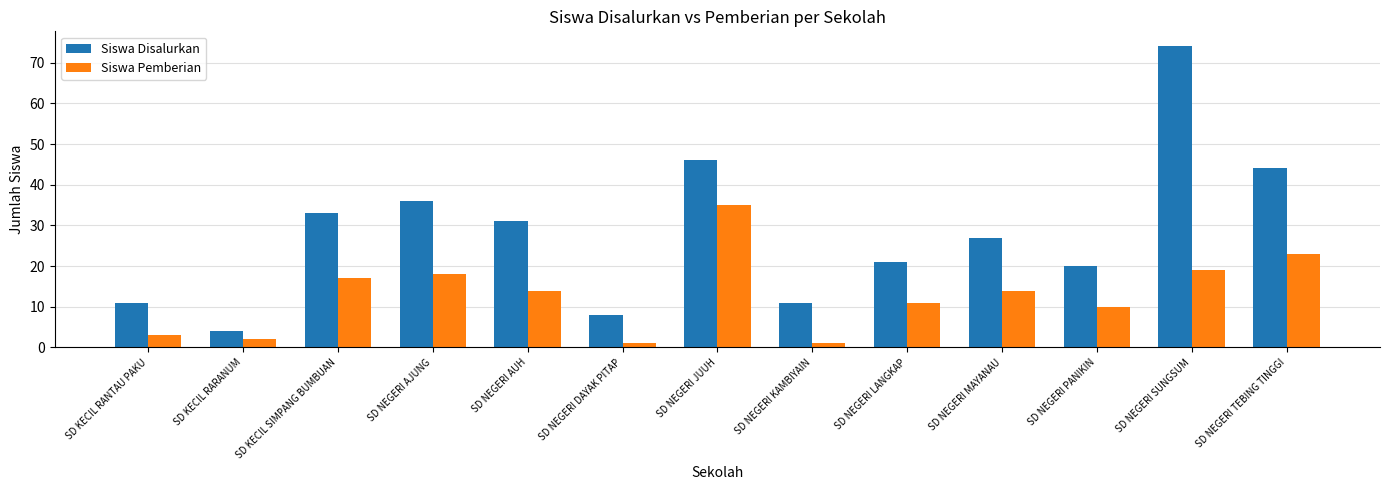

How many bars are there in each group?

2